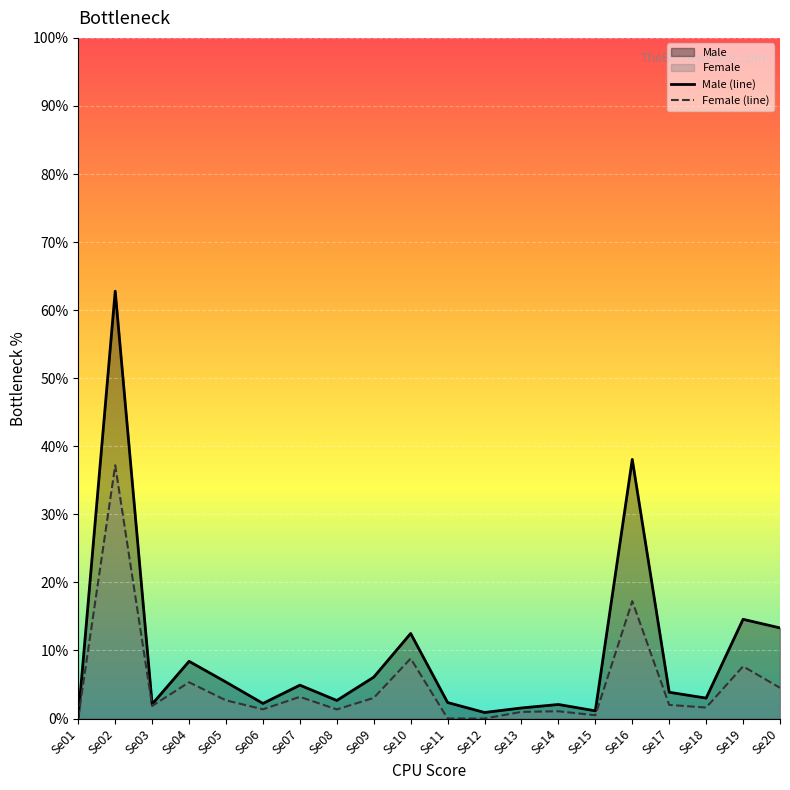

How many lines are shown in the chart?

2